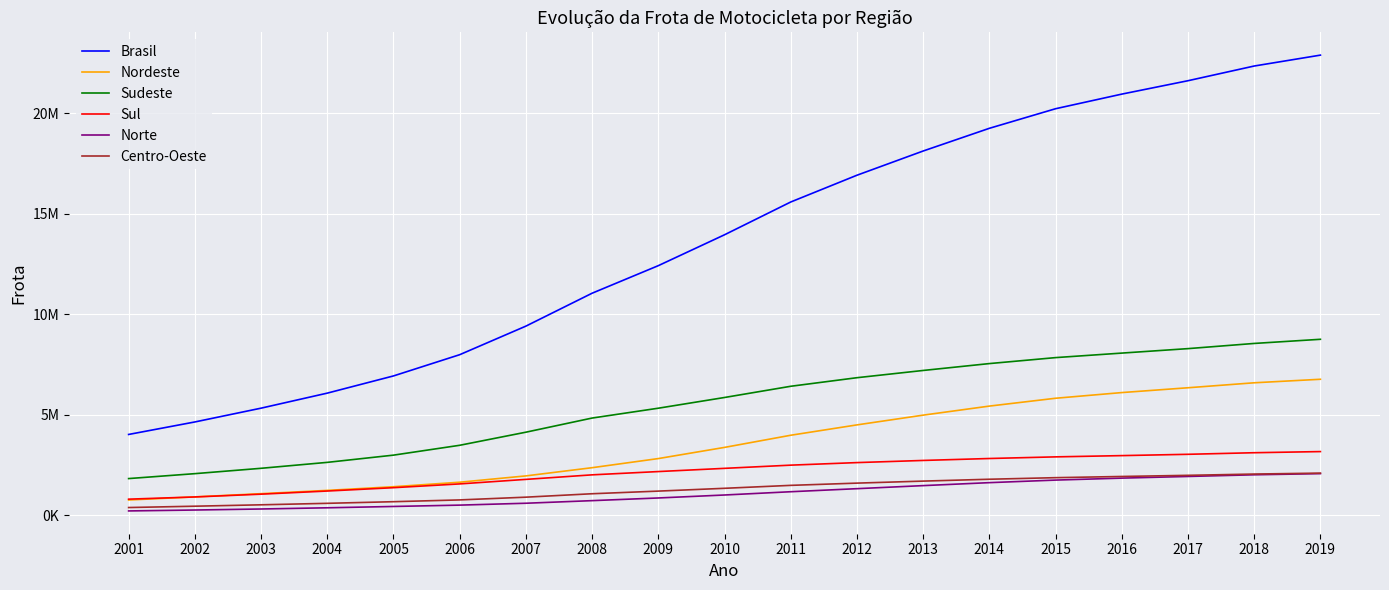

Which series has the largest total across all categories?

Brasil